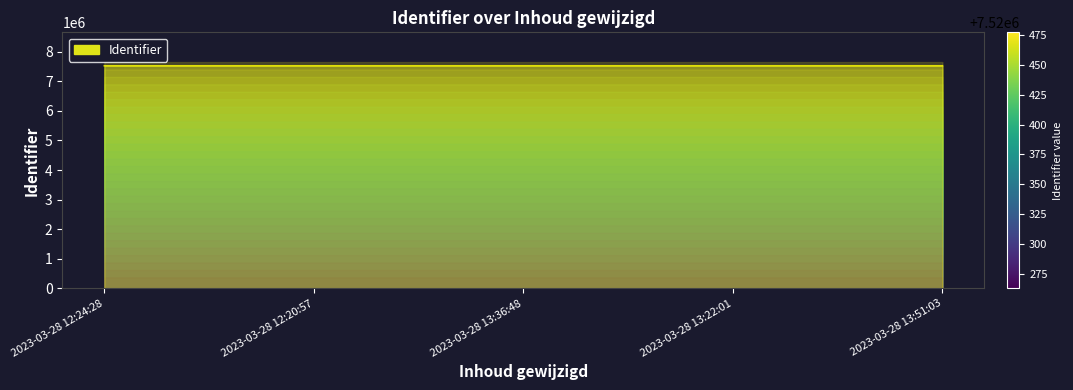

Does the chart have visible grid lines?

No